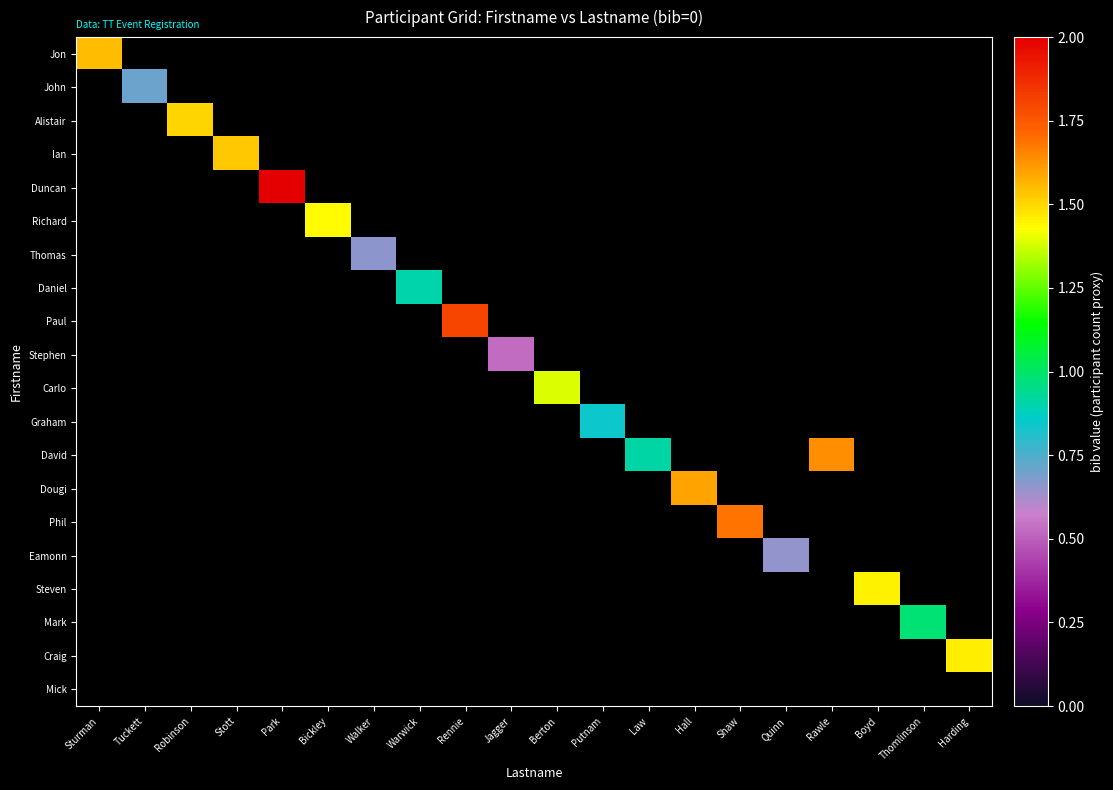

Between Tuckett and Law, which is larger?

Law